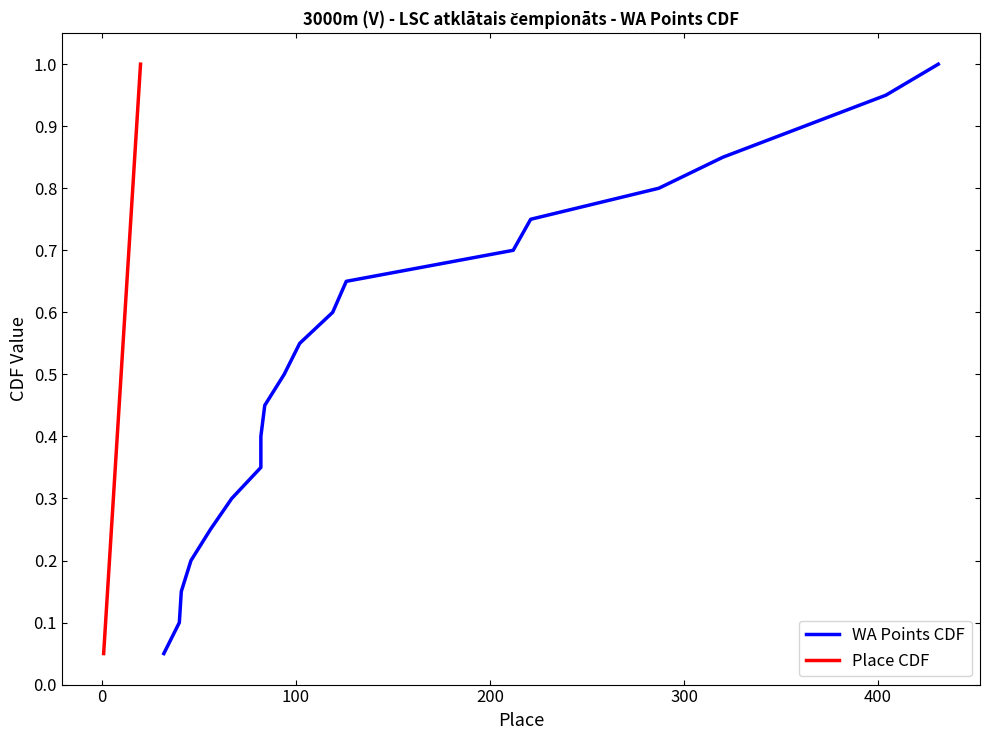

True or false: WA Points CDF has more than 2 points higher than both neighbors.

False